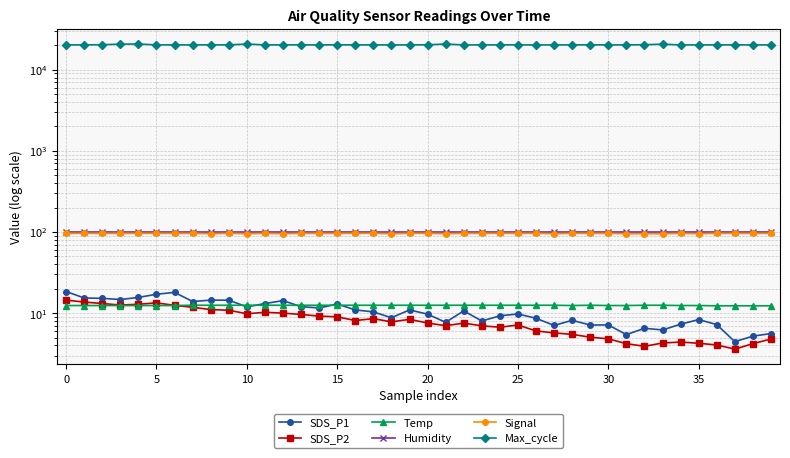

At which category does Temp reach its first local peak?

29